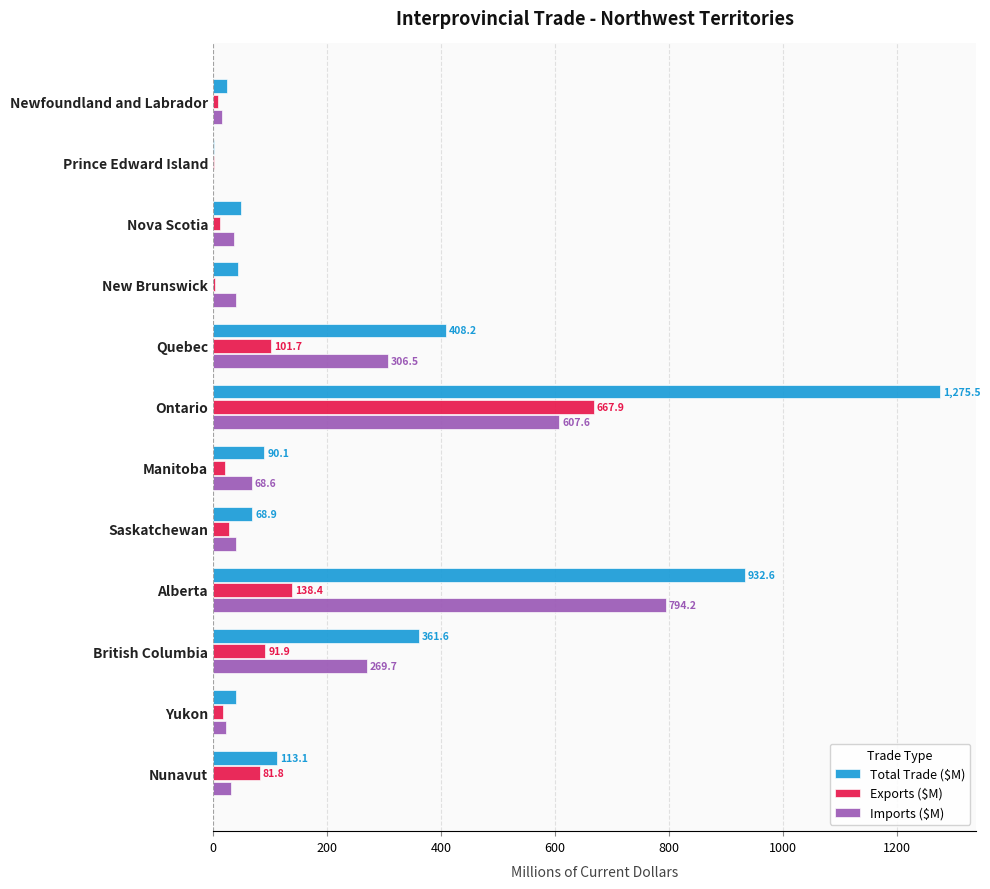

Which series has the largest total across all categories?

Total Trade ($M)